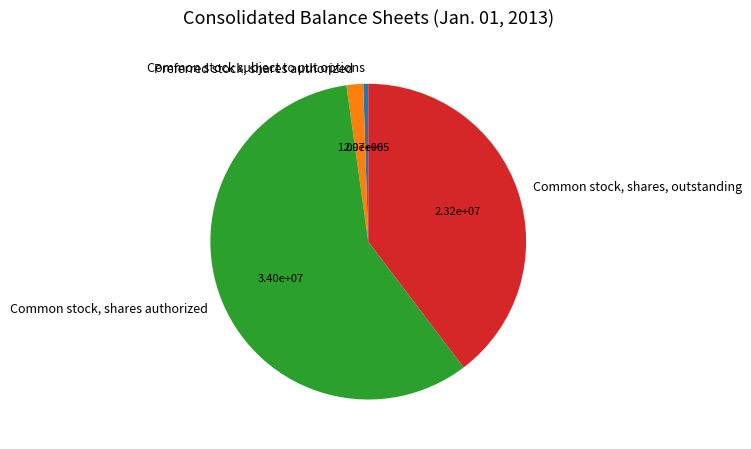

Is it true that Preferred stock, shares authorized is 2% of the pie?

True